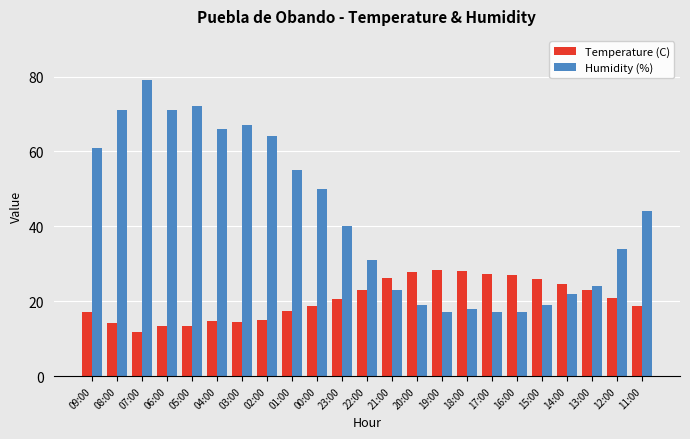

What is the value of the Humidity (%) bar at the 1st from the left?

61.0